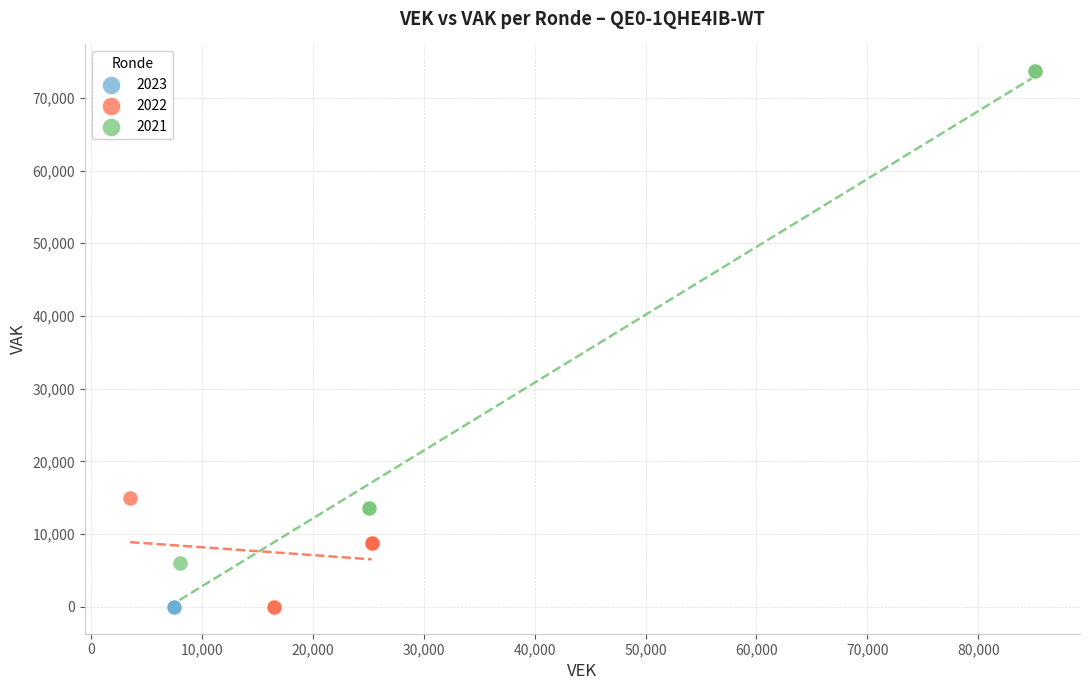

Which series contains the highest Y value?

2021